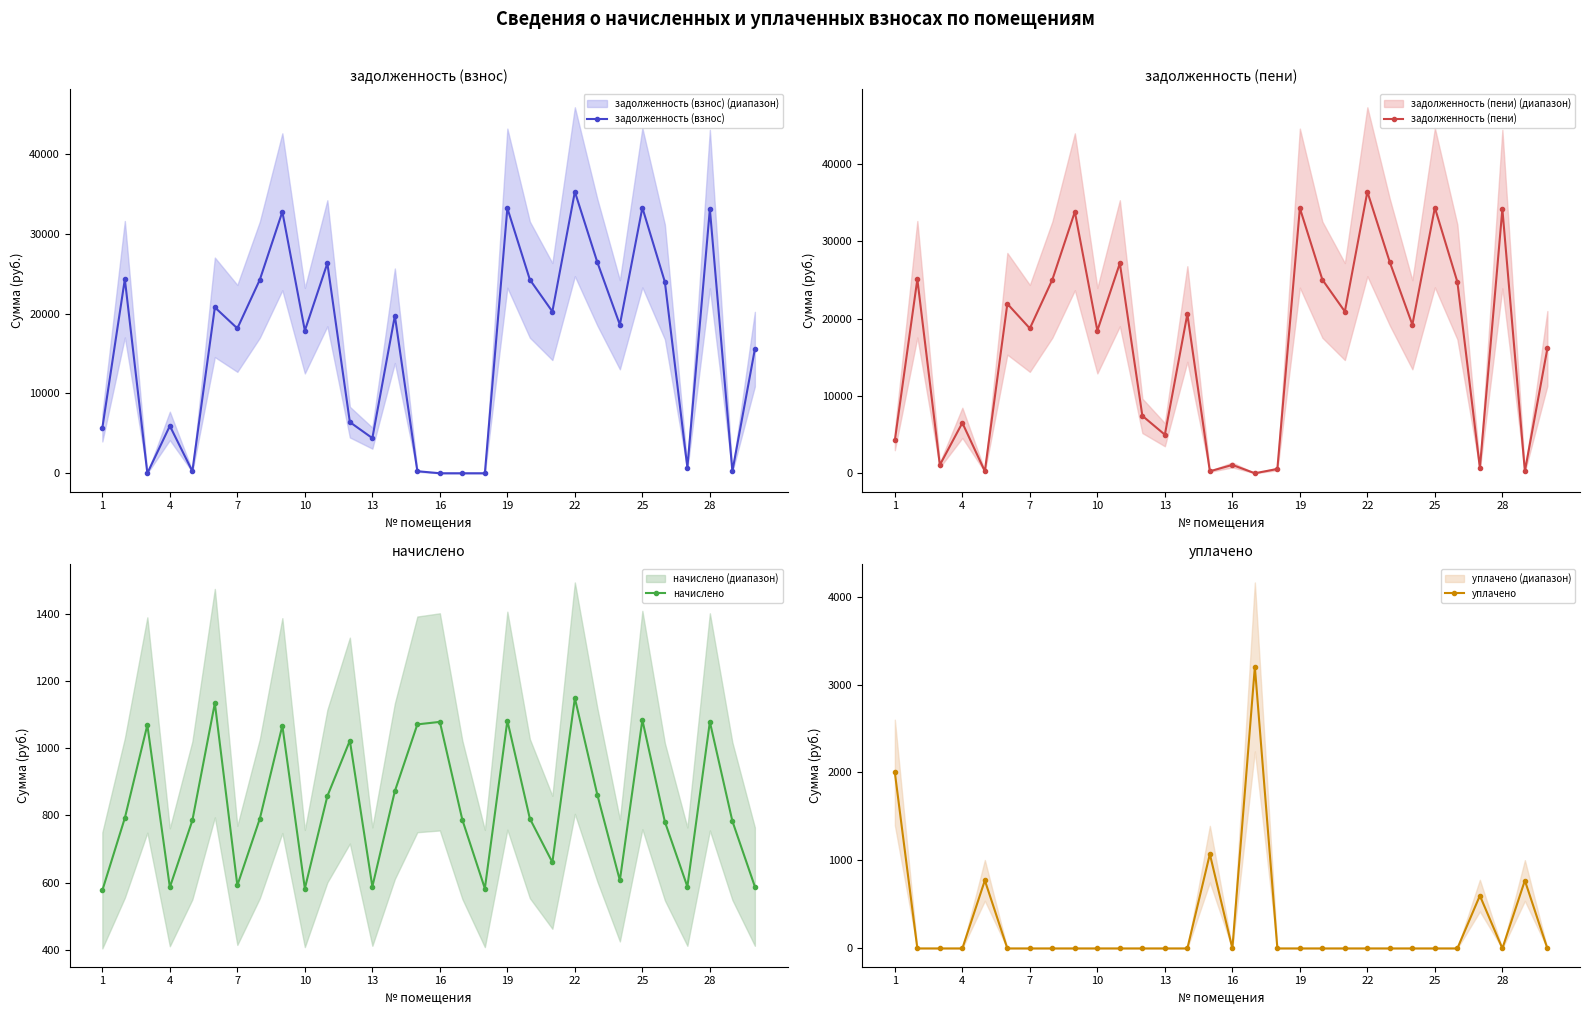

What value does the задолженность (взнос) series have at 13?

4397.3